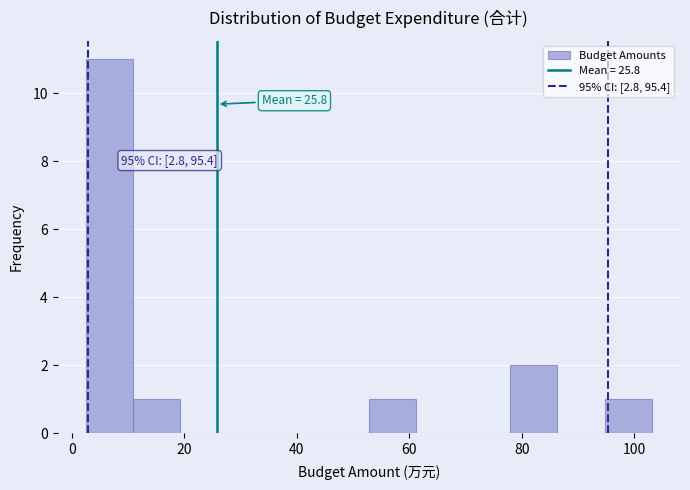

Over which range of the x-axis is the bar tallest?

2 to 10